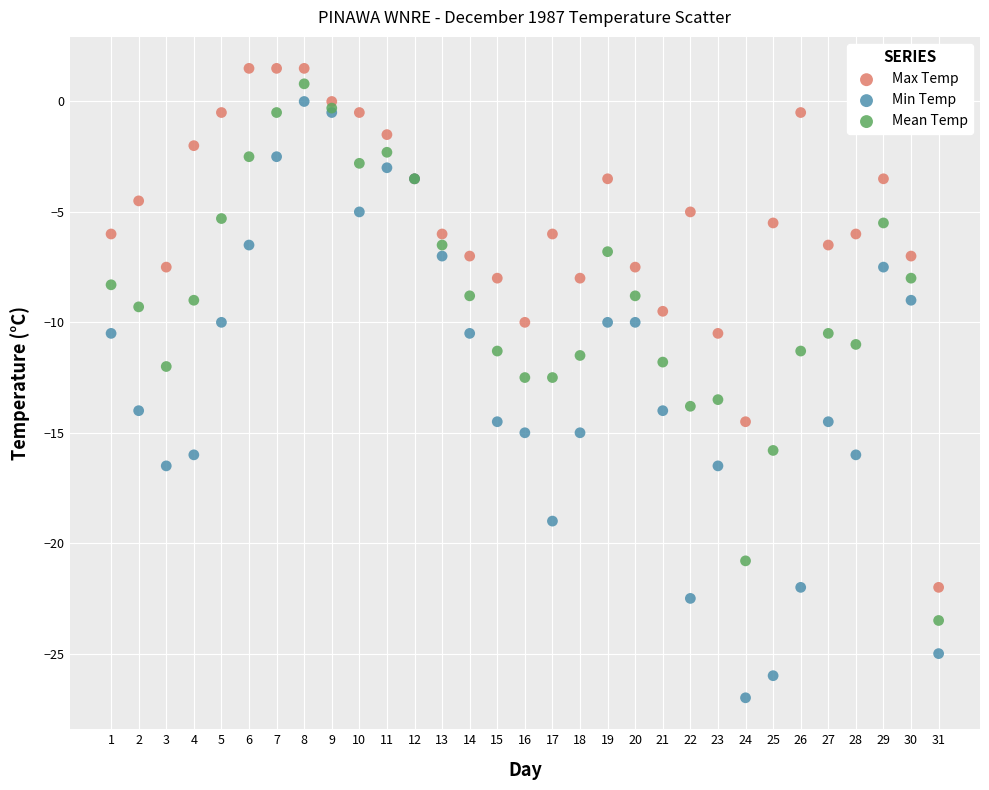

Which series contains the highest Y value?

Max Temp